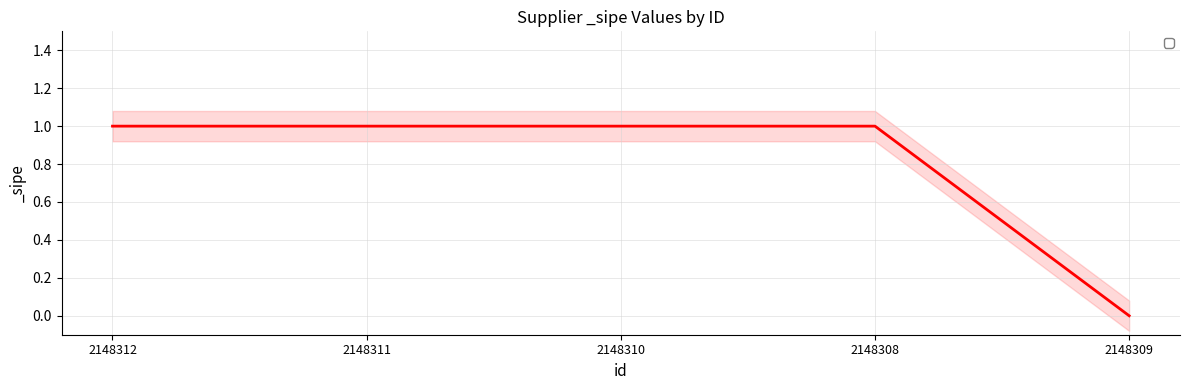

Reading left to right, transcribe all the data shown in this chart.

1	1	1	1	0